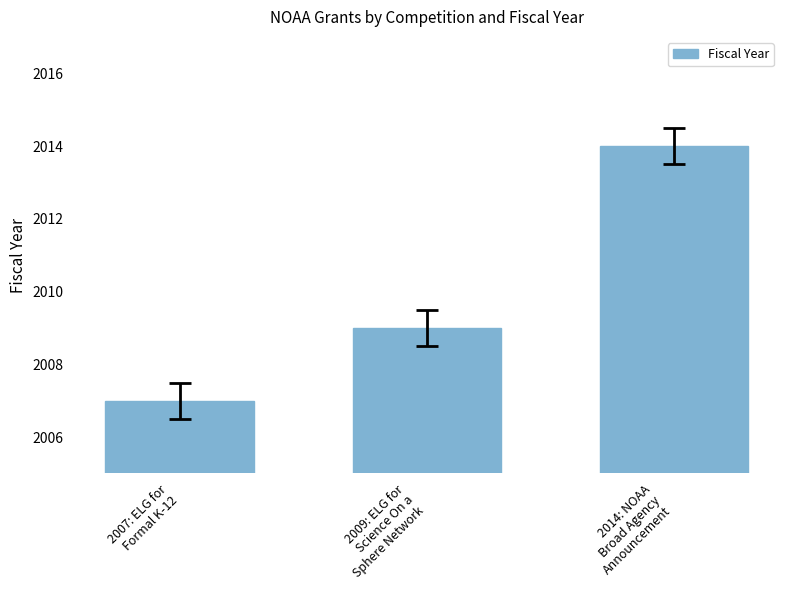

Reading left to right, extract all data points from this chart.

2007: ELG for
Formal K-12=2007	2009: ELG for
Science On a
Sphere Network=2009	2014: NOAA
Broad Agency
Announcement=2014